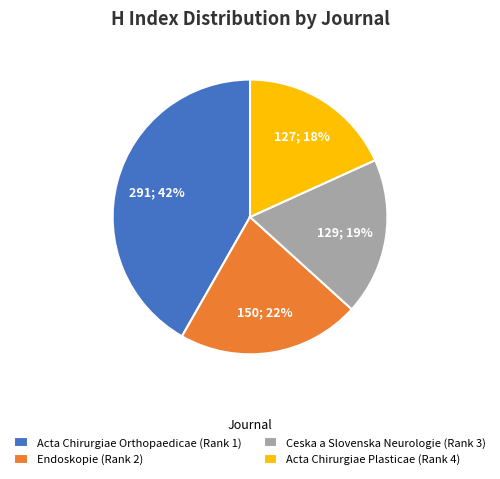

To the nearest percent, what portion does Ceska a Slovenska Neurologie (Rank 3) represent?

19%